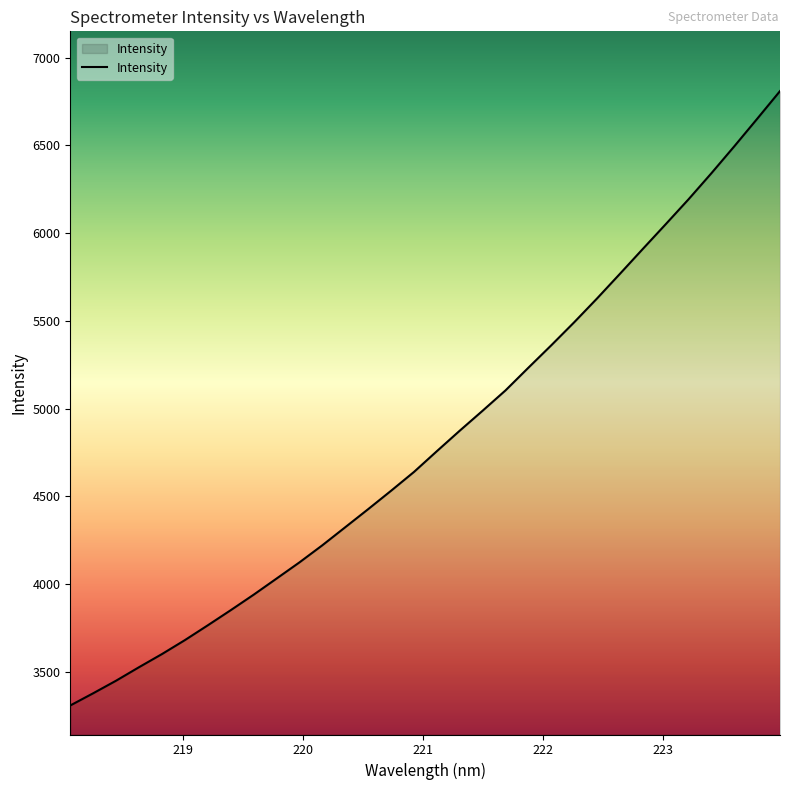

How many lines are shown in the chart?

1